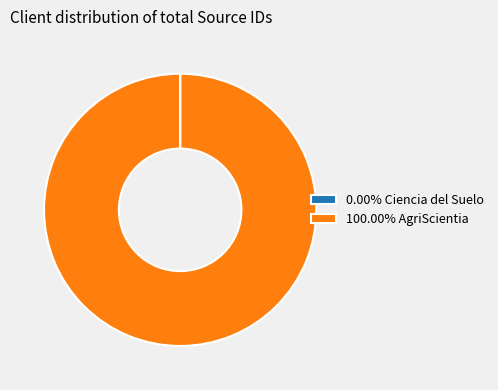

Does 100.00% AgriScientia represent more than half of the total?

Yes